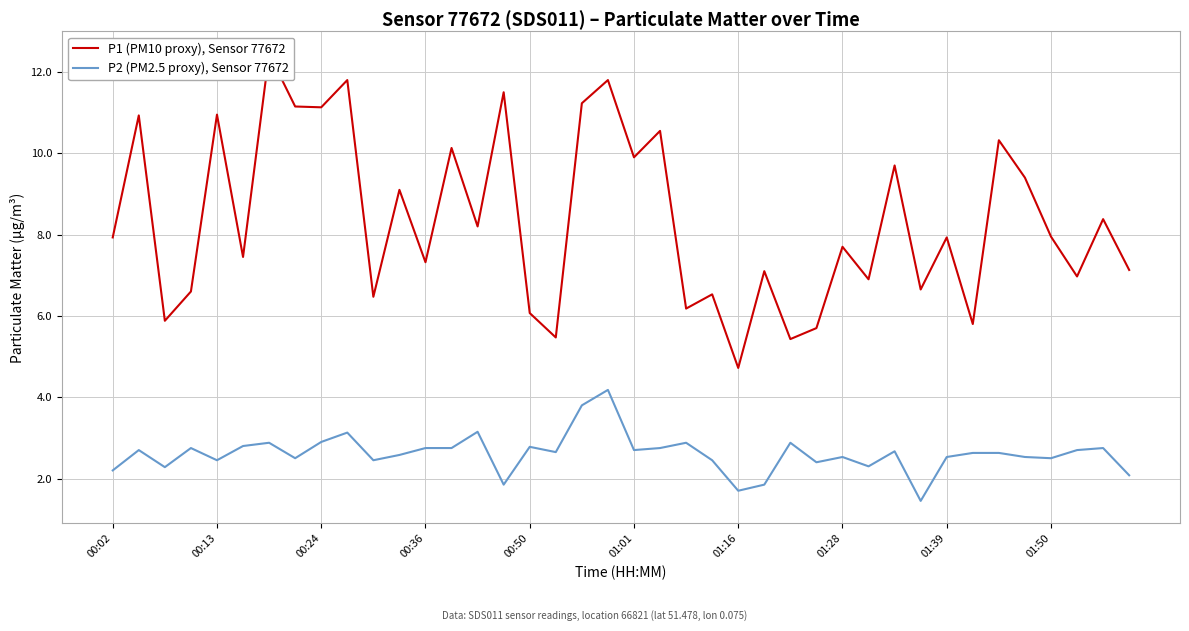

Is it true that P1 (PM10 proxy), Sensor 77672 equals 7.1 at 39?

True